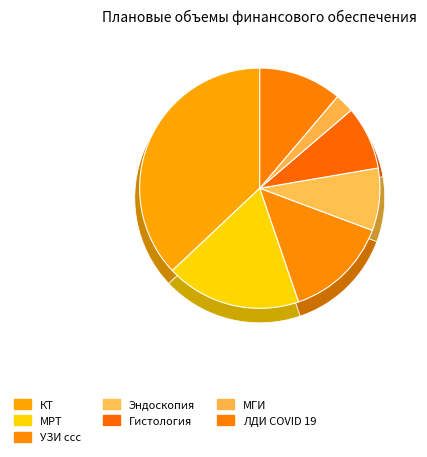

Which category has the biggest portion of the pie?

КТ